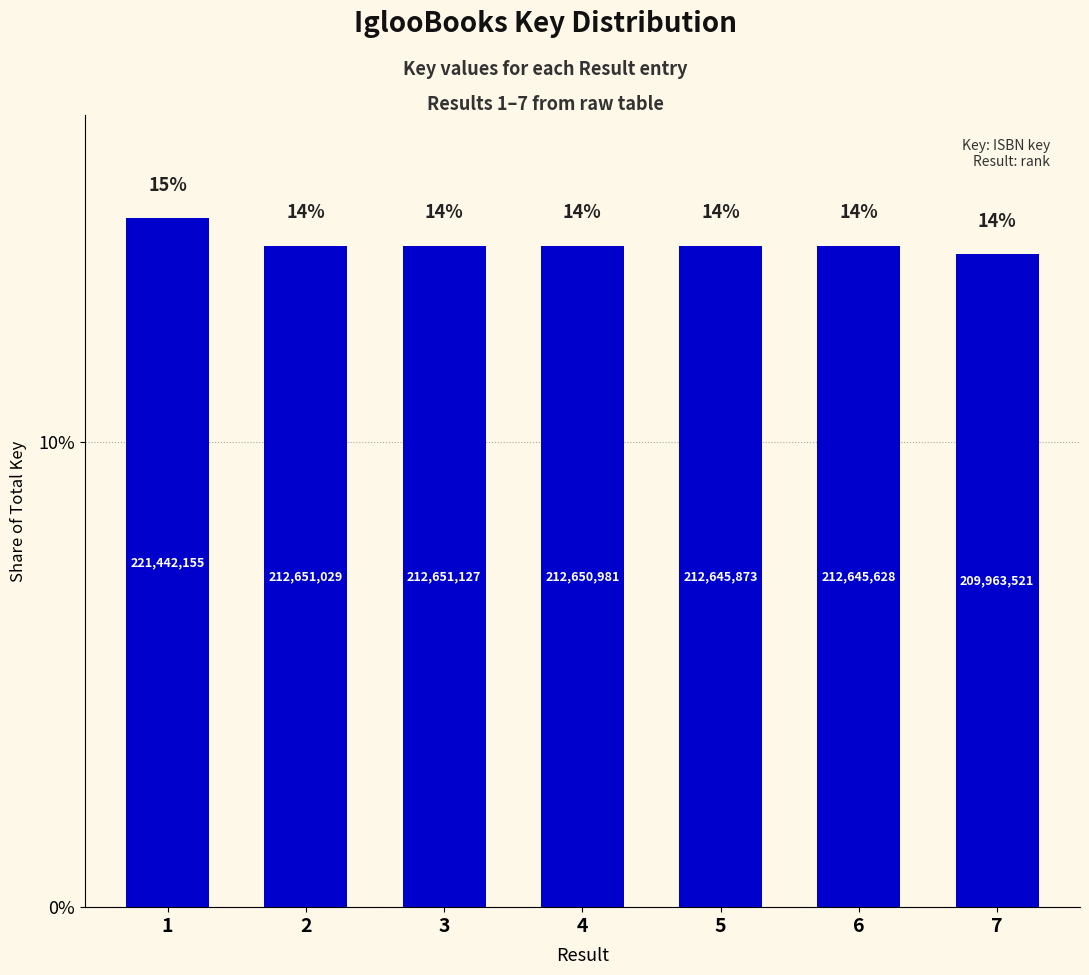

Rank the categories by value from highest to lowest.

1, 3, 2, 4, 5, 6, 7